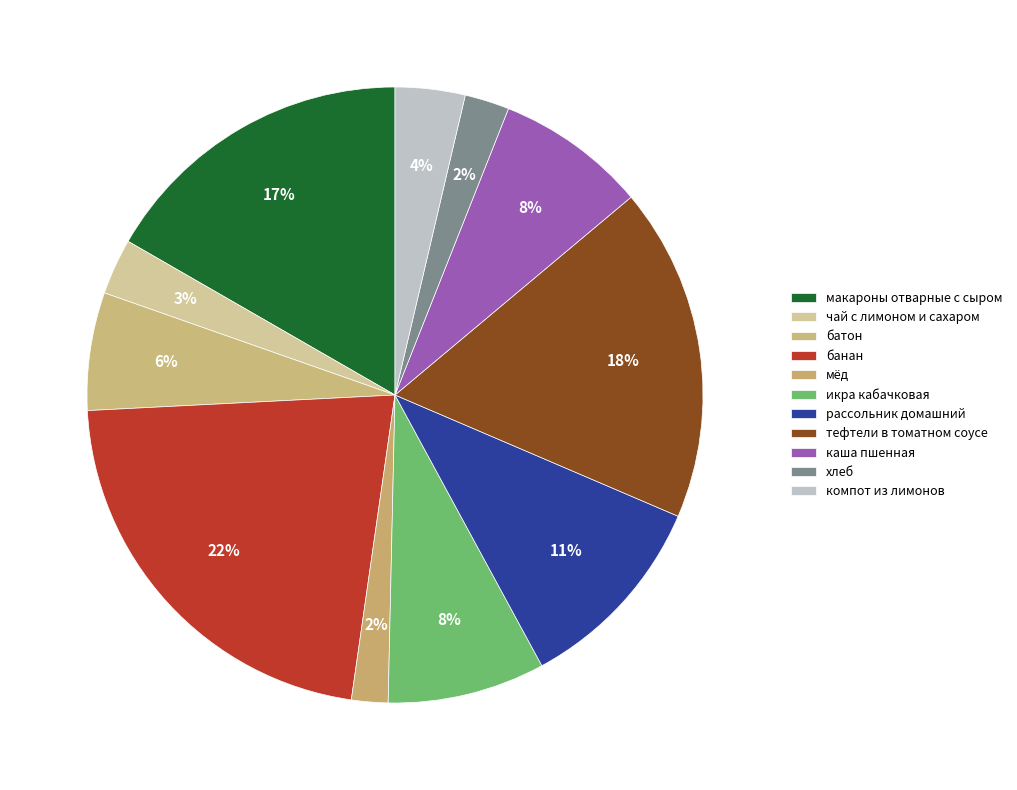

How many segments does this pie chart have?

11